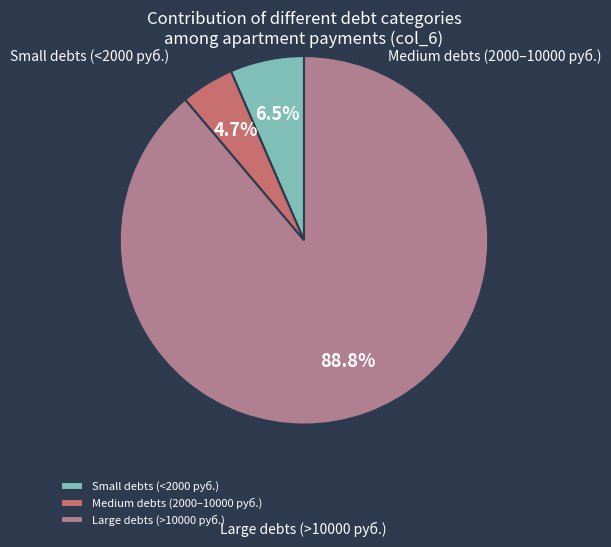

Between Large debts (>10000 руб.) and Small debts (<2000 руб.), which is larger?

Large debts (>10000 руб.)